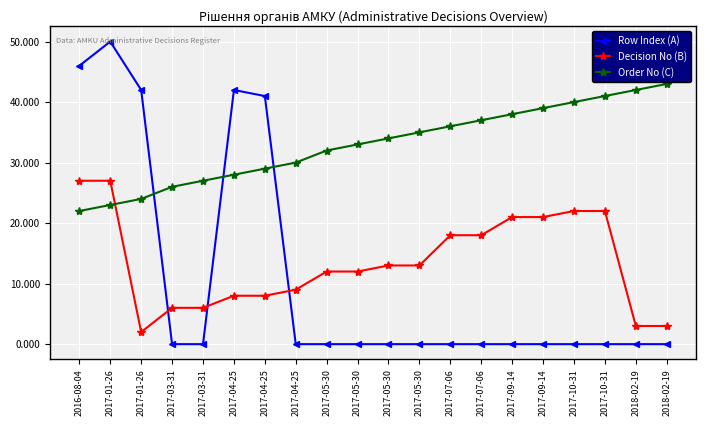

True or false: Decision No (B) has a value of 3 at 2018-02-19.

True